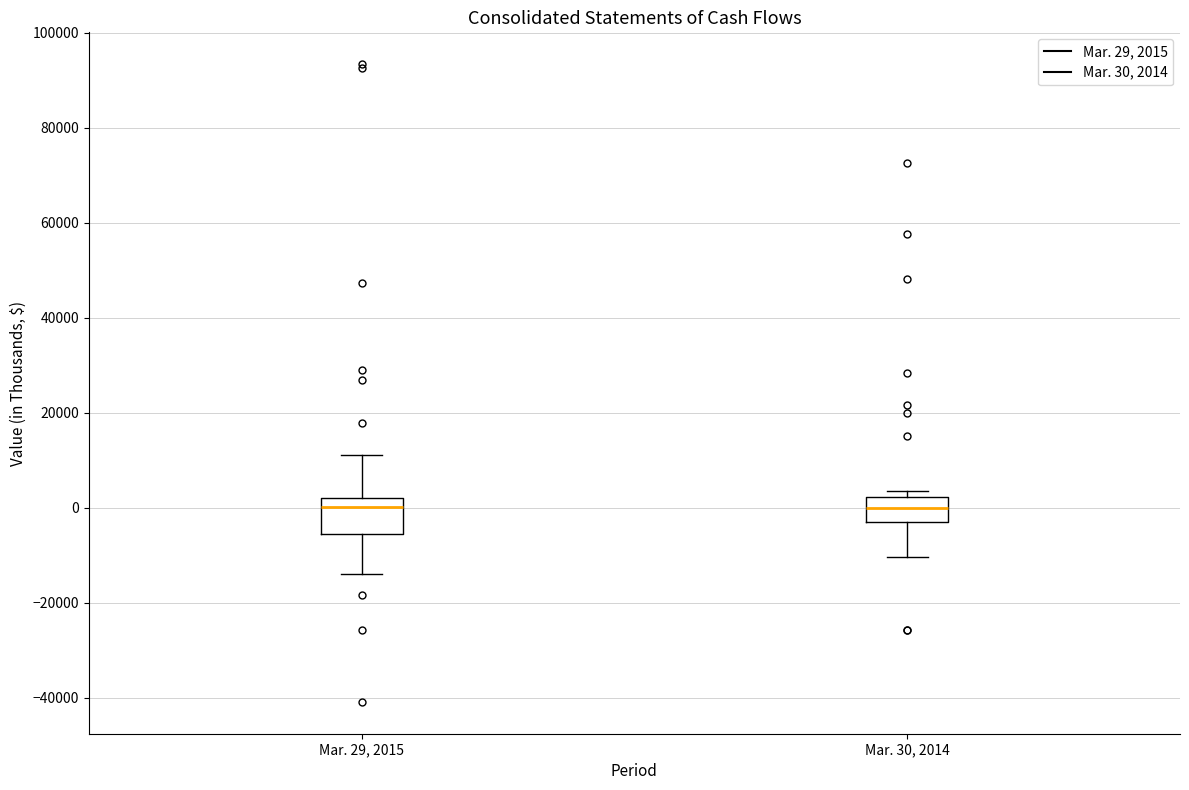

Reading left to right, read every box against the y-axis: the position of its median line, the range the box covers, and the ends of its whiskers. The values are not printed on the chart, so give them approximately, as read against the axis.

Mar. 29, 2015: median 0, box -6000 to 2000, whiskers -14000 to 12000
Mar. 30, 2014: median 0, box -2000 to 2000, whiskers -10000 to 4000